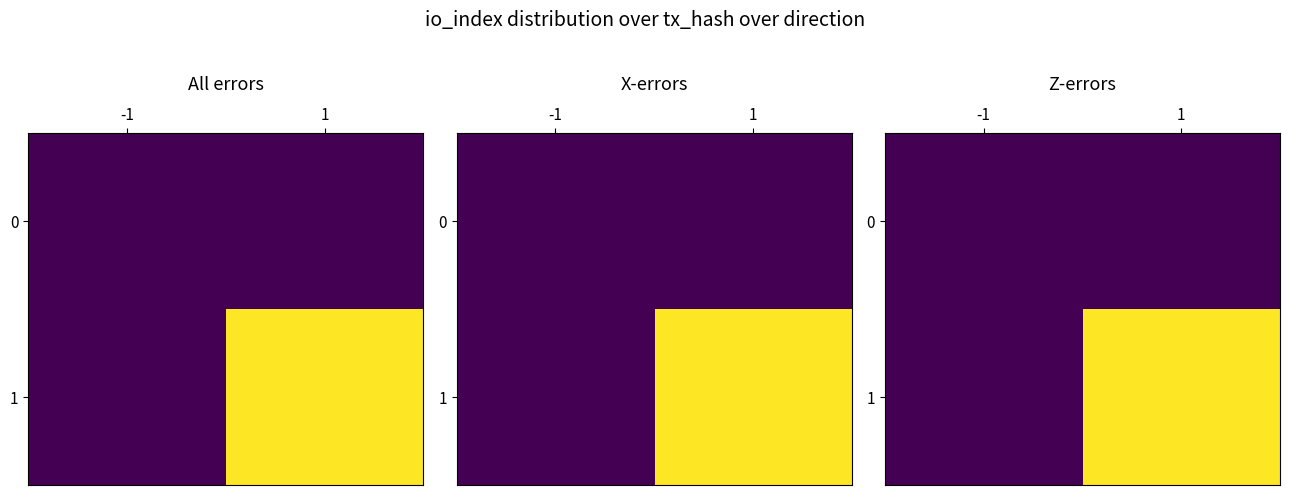

Rank the categories by 0 value from highest to lowest.

-1, 1